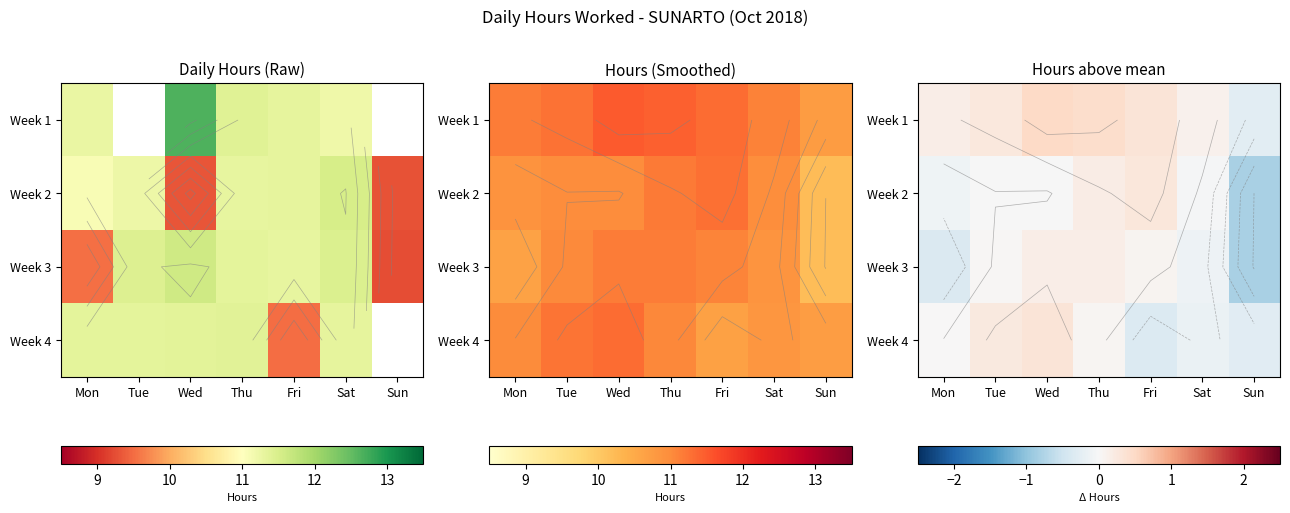

The Week 3 series shows -0.3 at Mon. True or false?

False